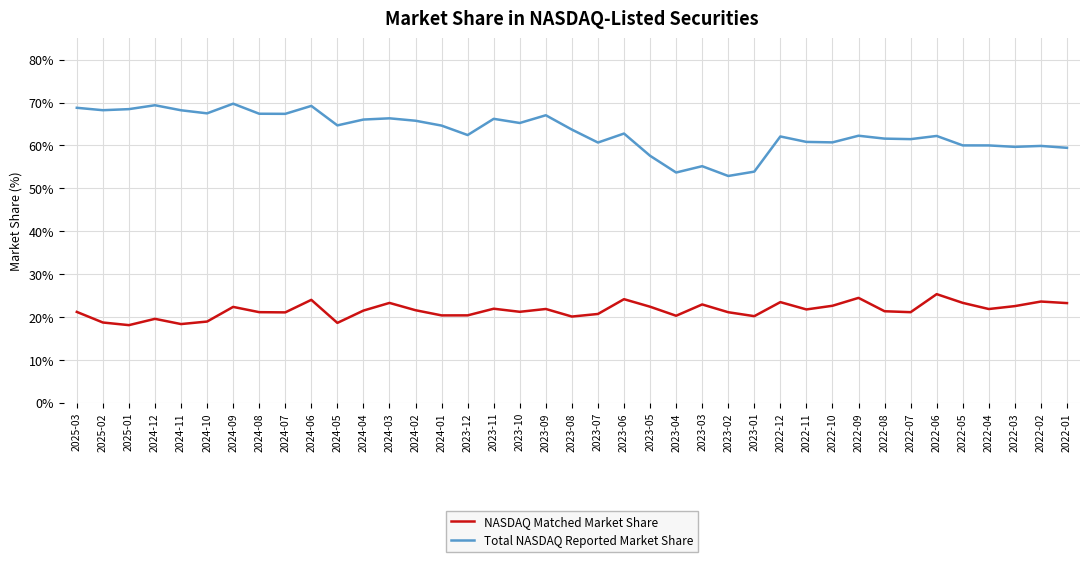

Is the value of NASDAQ Matched Market Share at 2022-09 greater than the value of Total NASDAQ Reported Market Share at 2022-09?

No